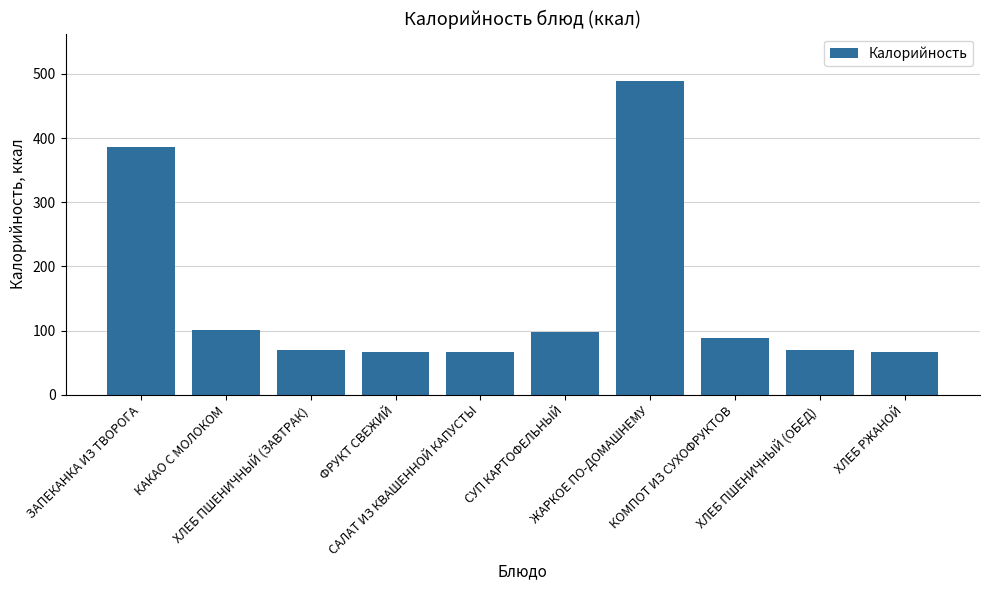

What position from the right is САЛАТ ИЗ КВАШЕННОЙ КАПУСТЫ?

6